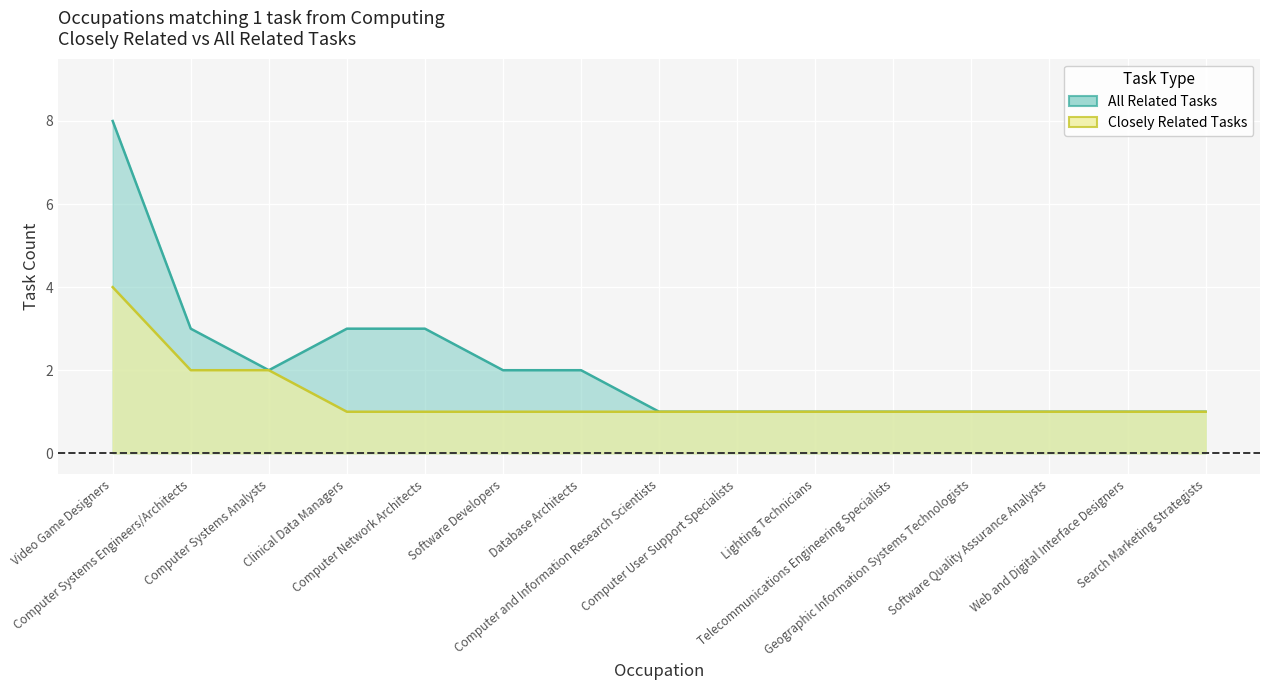

True or false: Closely Related Tasks and All Related Tasks cross at least once.

False